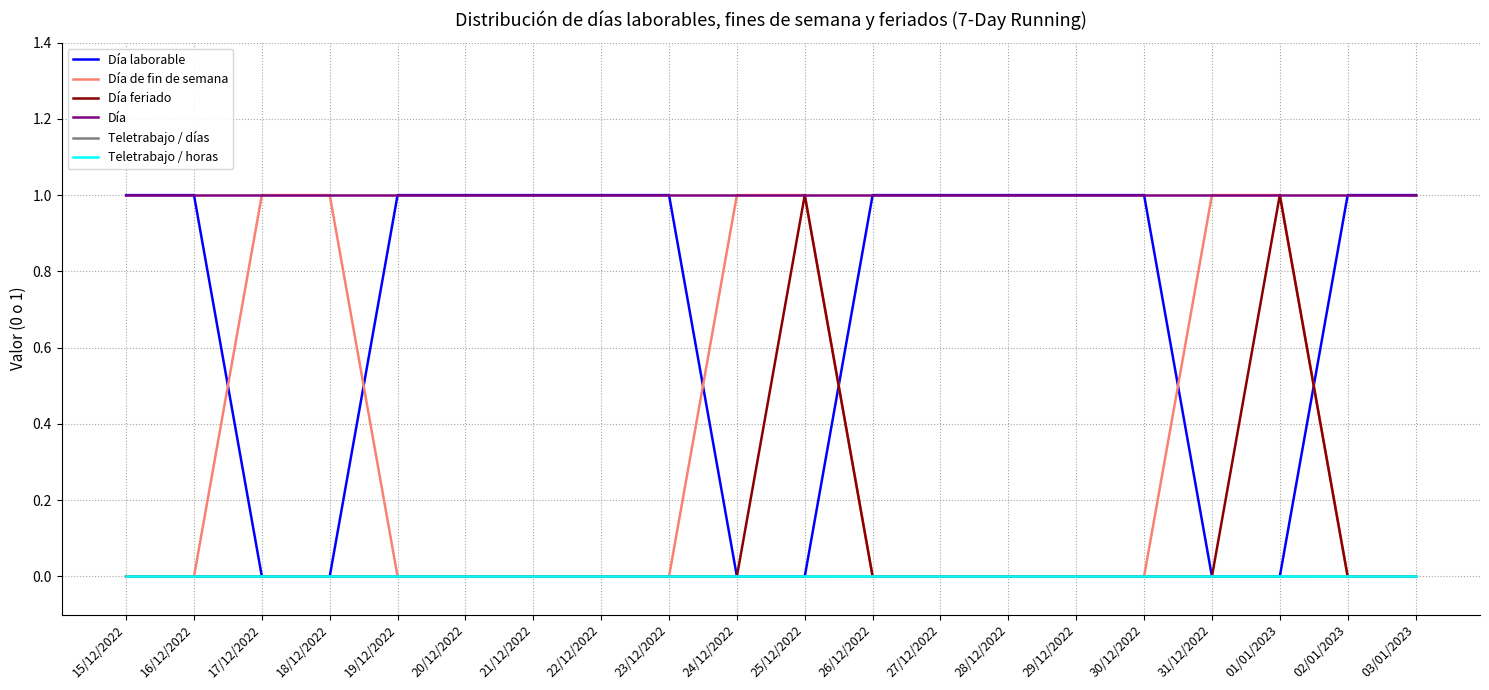

True or false: Teletrabajo / días and Día cross at least once.

False